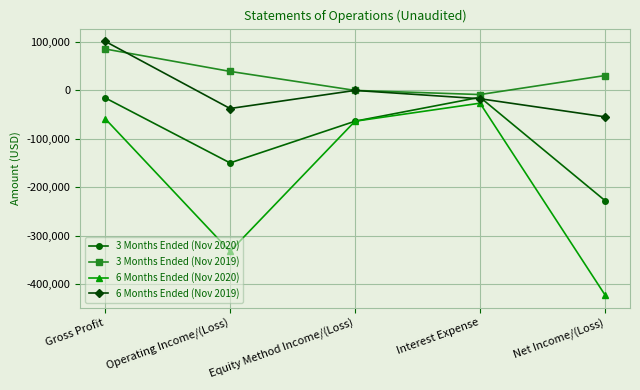

True or false: 6 Months Ended (Nov 2020) has a value of -108831 at Equity Method Income/(Loss).

False